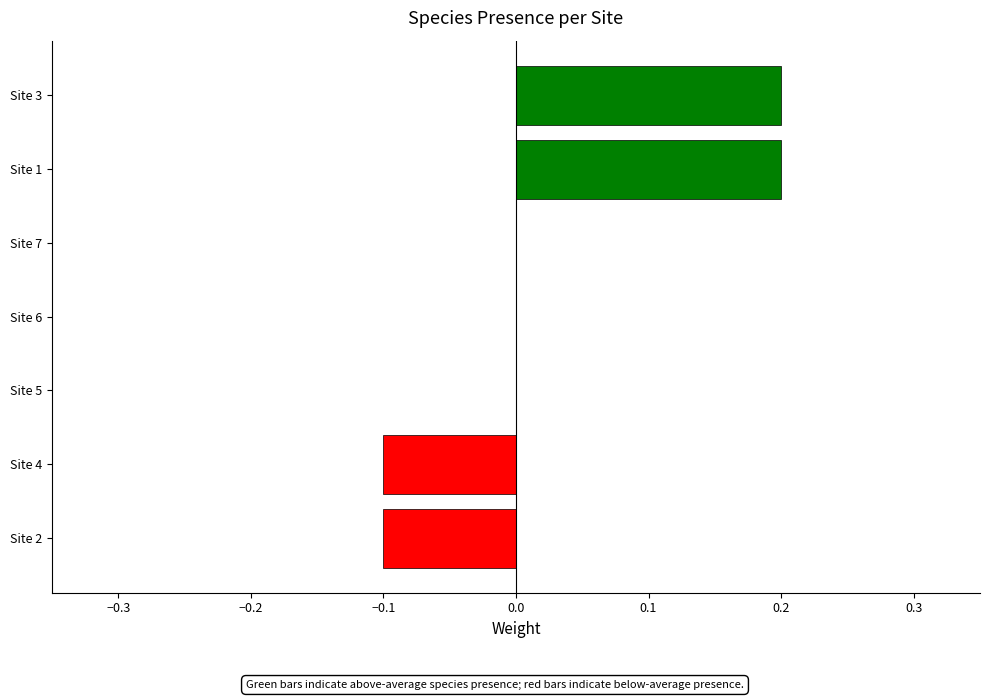

Which has a higher value, Site 3 or Site 7?

Site 3